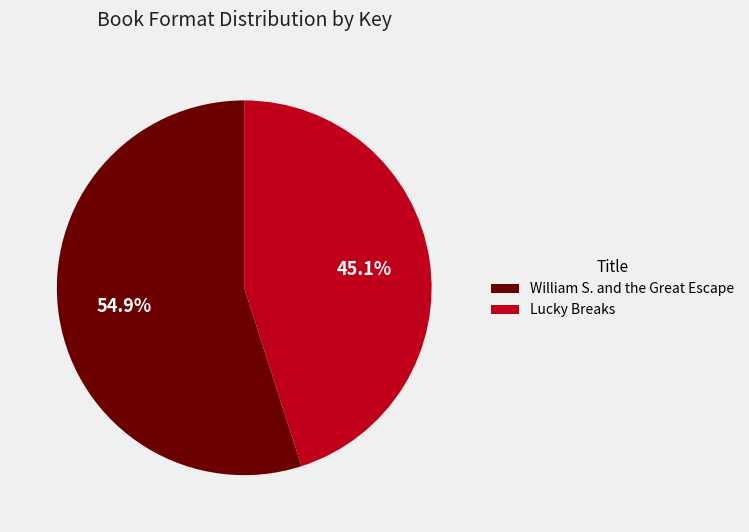

Does William S. and the Great Escape represent more than half of the total?

Yes